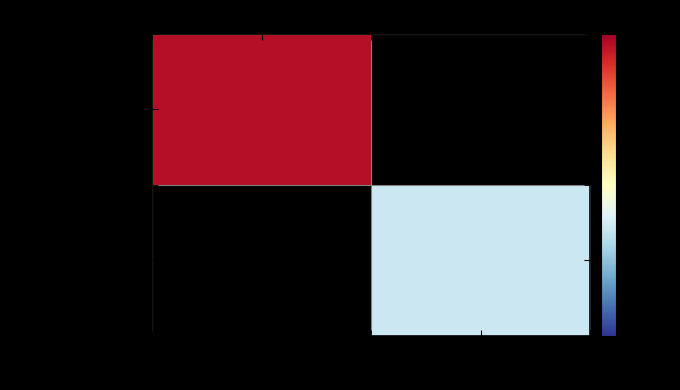

Between -1 (out) and 1 (in), which is larger?

1 (in)